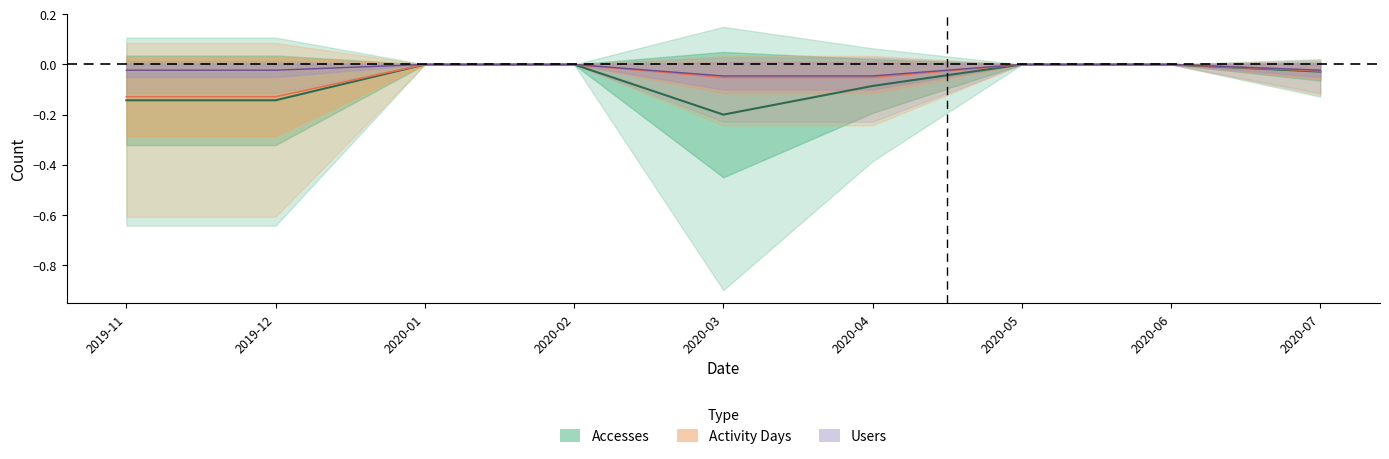

Which category has the highest value in the Activity Days series?

2020-01